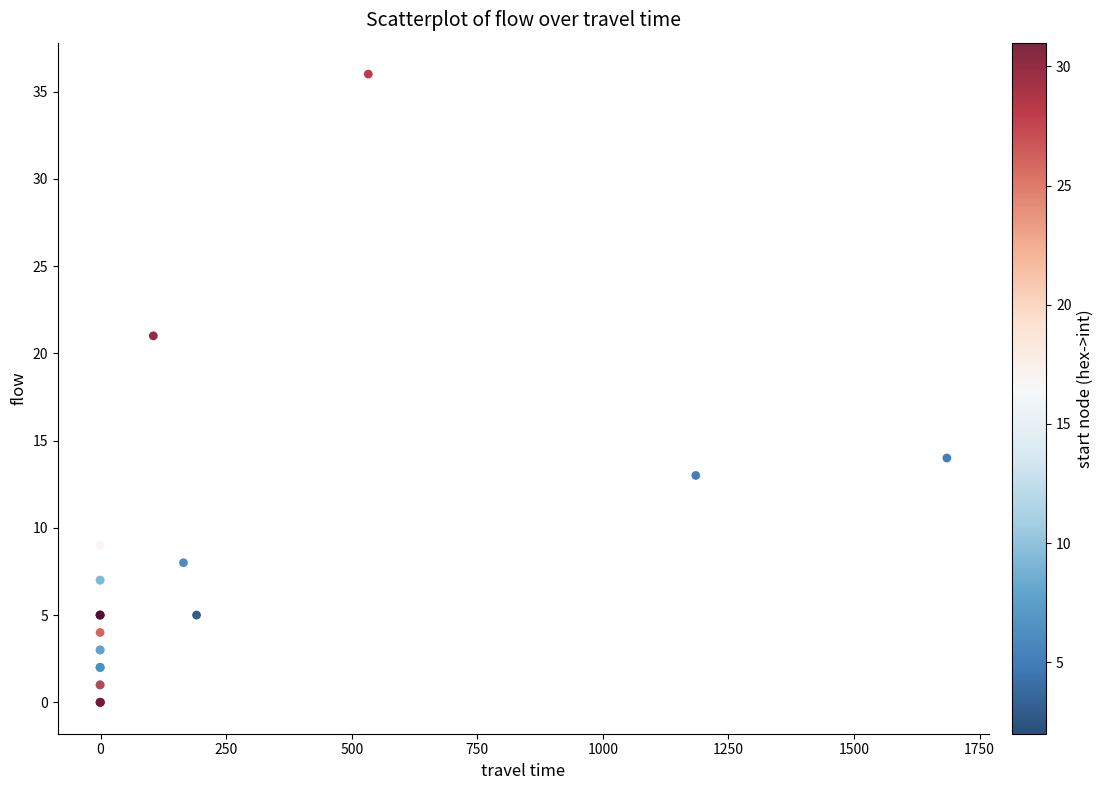

What Y value in the scatter plot is closest to 18?

21